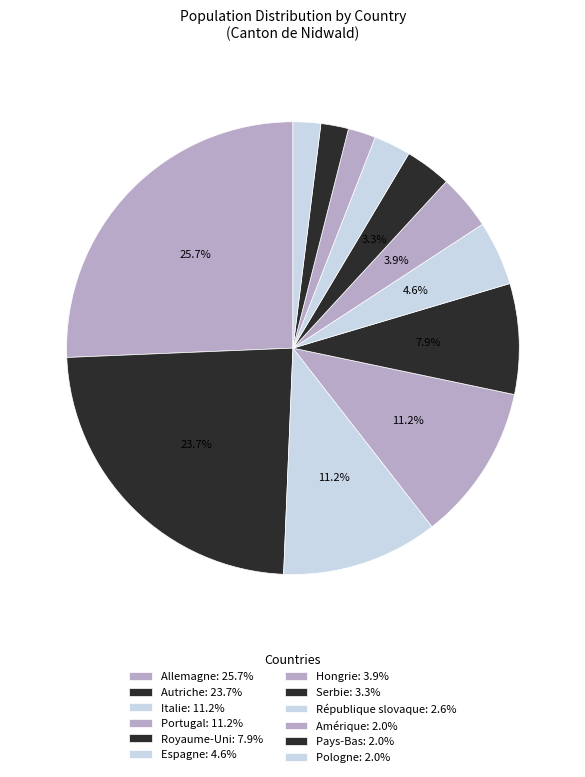

What is the largest slice in the pie chart?

Allemagne